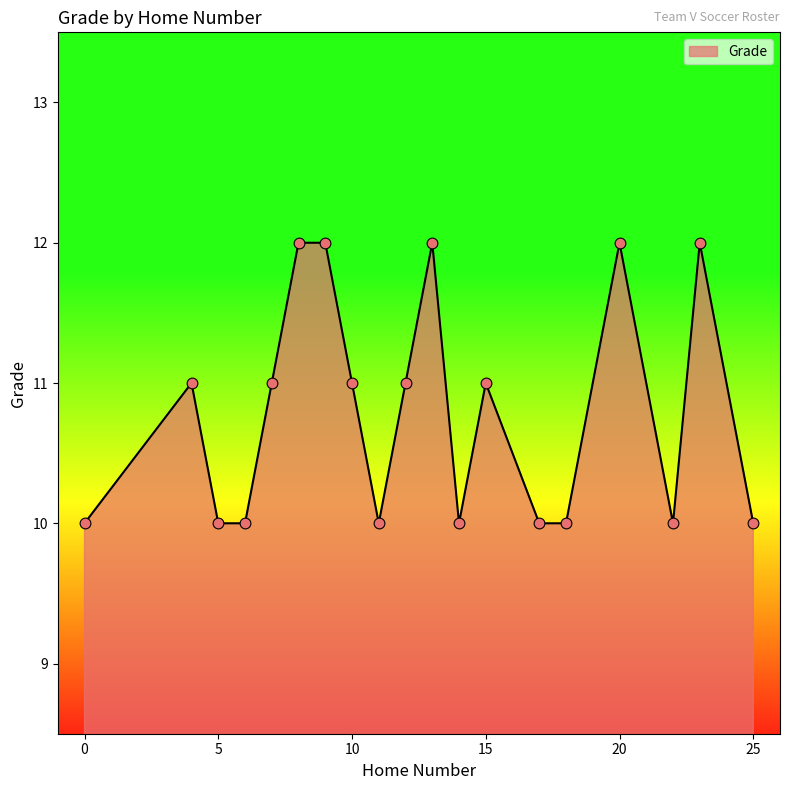

What is the smallest value displayed?

10